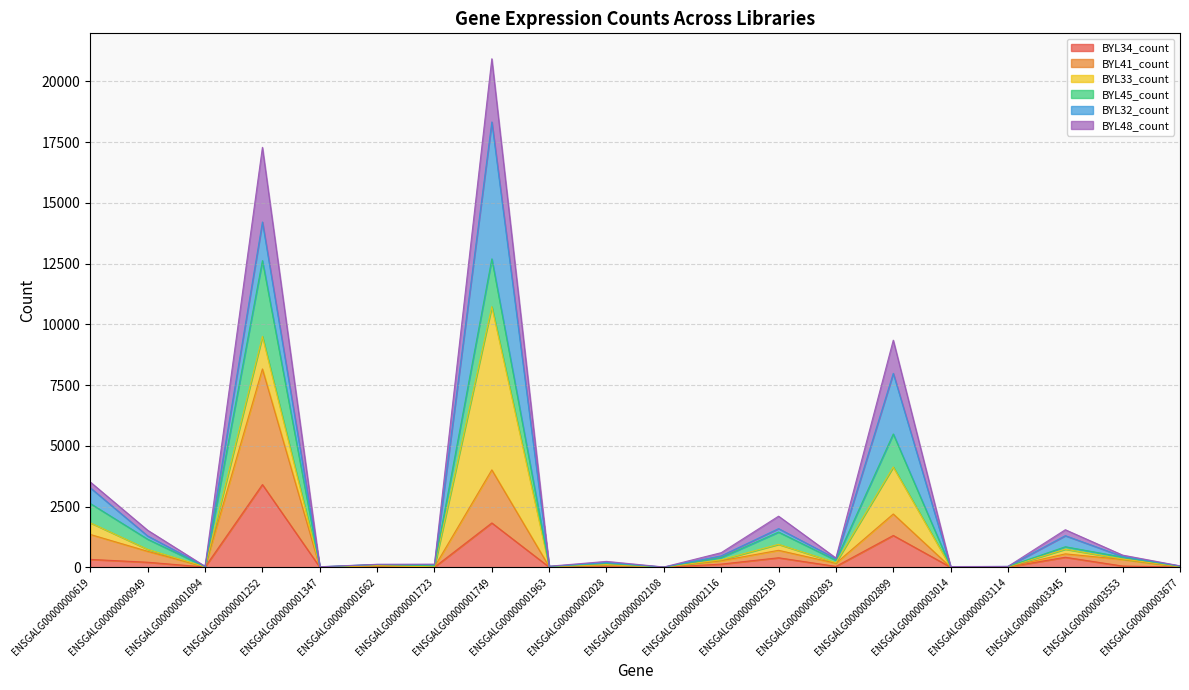

At which category is the sum across all series the highest?

ENSGALG00000001749